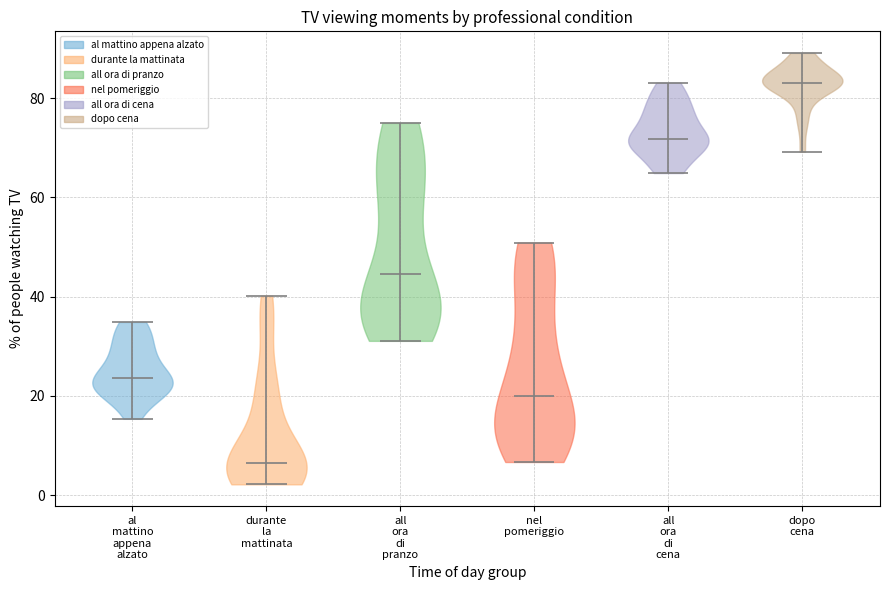

Reading left to right, read every violin against the y-axis: where its median line is, and the lowest and highest points it reaches. The values are not printed on the chart, so give them approximately, as read against the axis.

al mattino appena alzato: median line 24, lowest point 16, highest point 34
durante la mattinata: median line 6, lowest point 2, highest point 40
all ora di pranzo: median line 44, lowest point 32, highest point 76
nel pomeriggio: median line 20, lowest point 6, highest point 50
all ora di cena: median line 72, lowest point 64, highest point 84
dopo cena: median line 84, lowest point 70, highest point 90